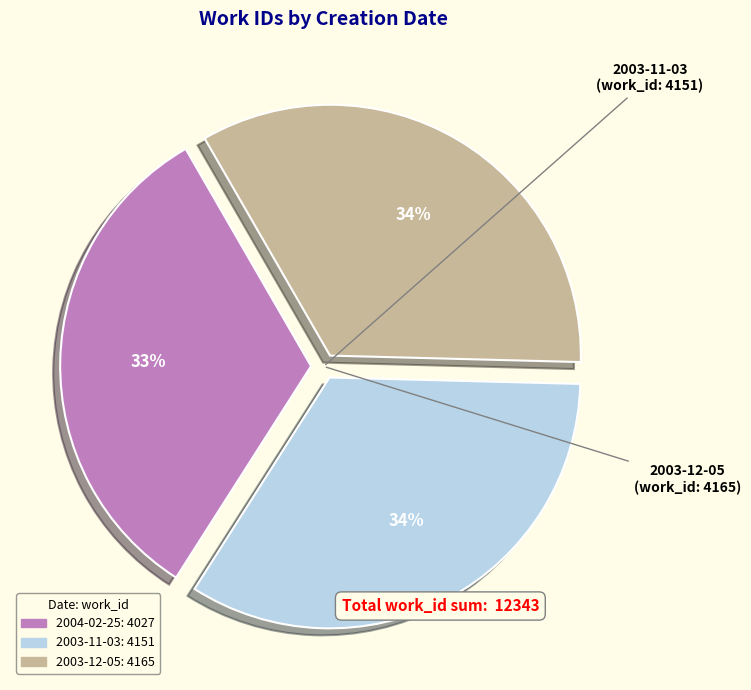

Is the sum of 2003-12-05 and 2003-11-03 greater than half?

Yes